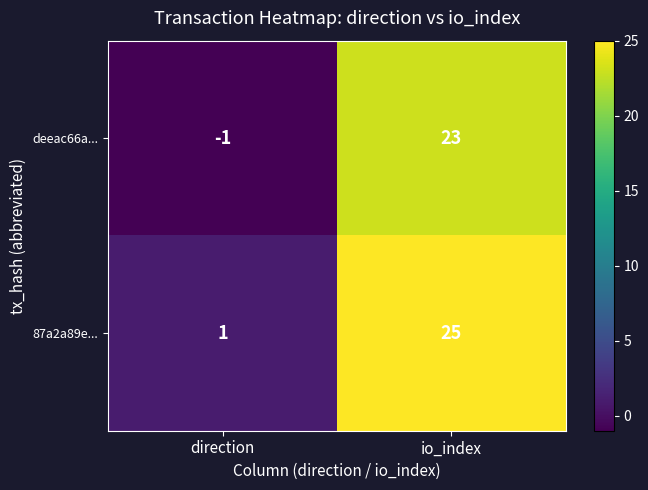

Which category has the lowest value in the deeac66a... series?

direction